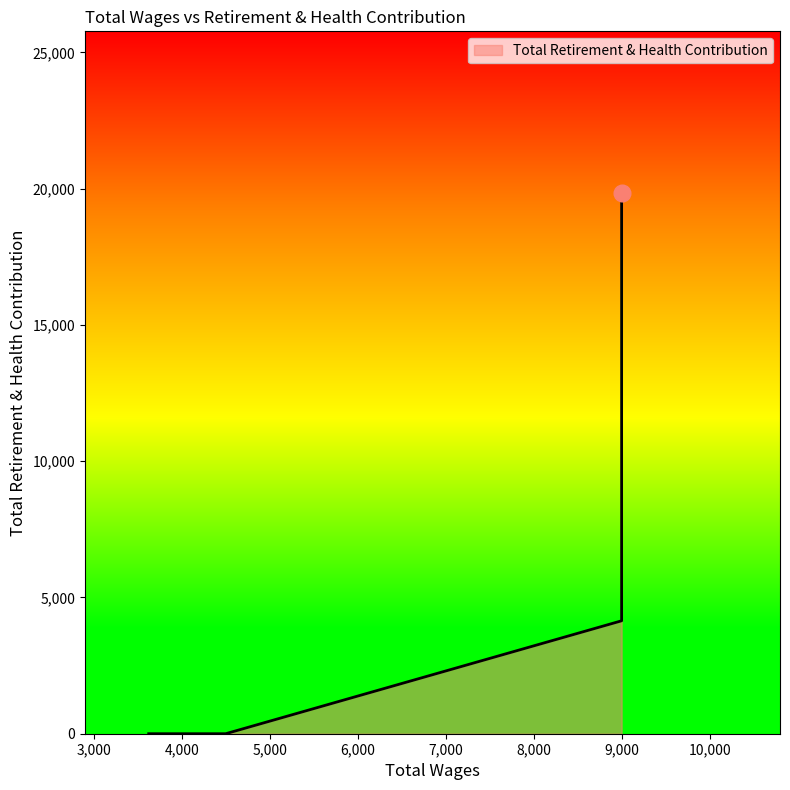

Reading left to right, transcribe all the data shown in this chart.

9000.0=16507	9000.0=19826	9000.0=9119	9000.0=4144	9000.0=5614	9000.0=16507	4500.0=0	3625.0=0